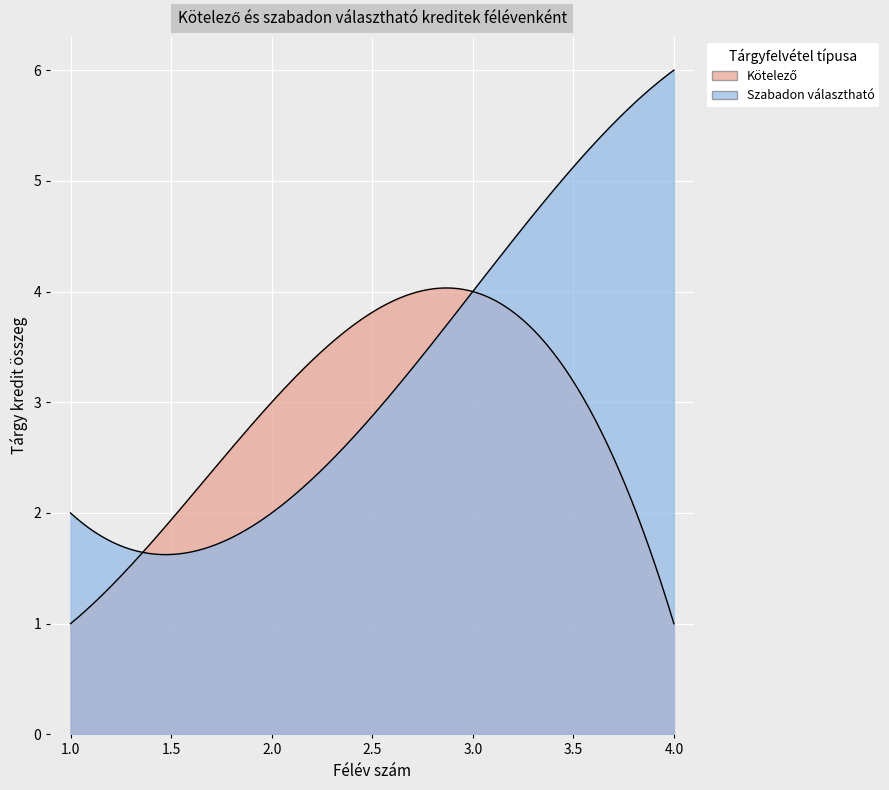

What is the minimum value for Szabadon választható?

2